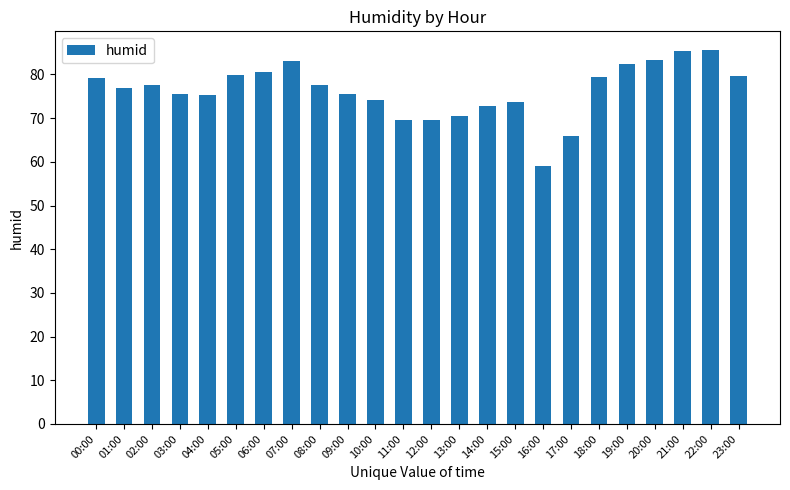

What value does the data have at 09:00?

75.6